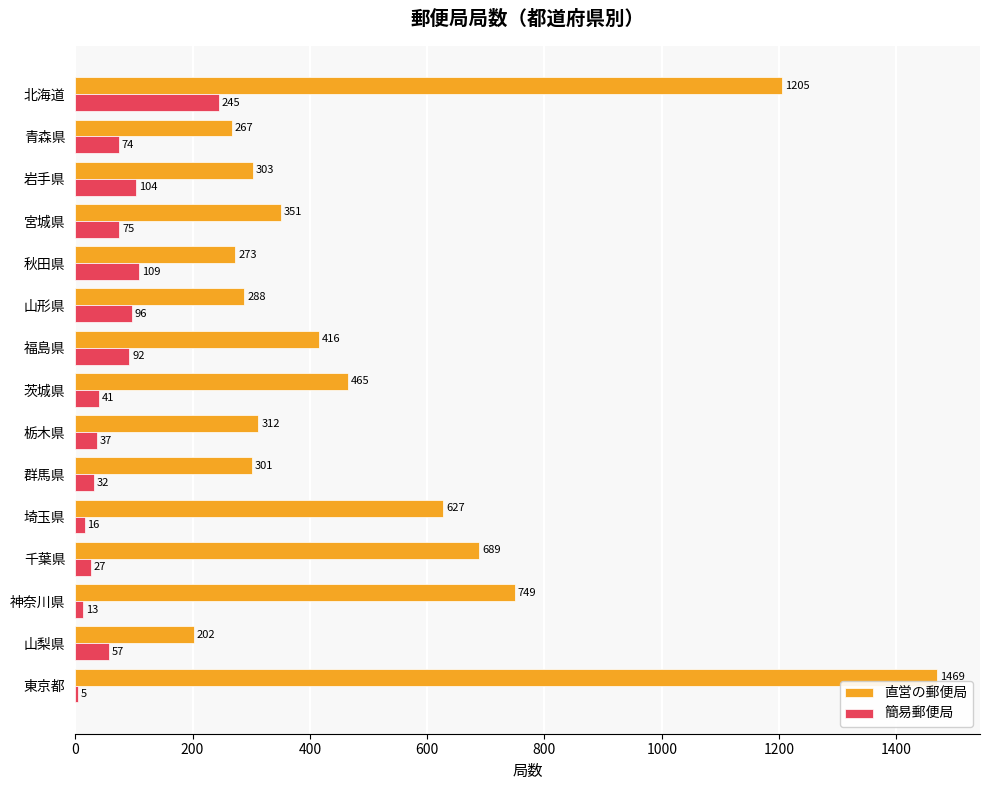

At how many categories does at least one series exceed 233?

14